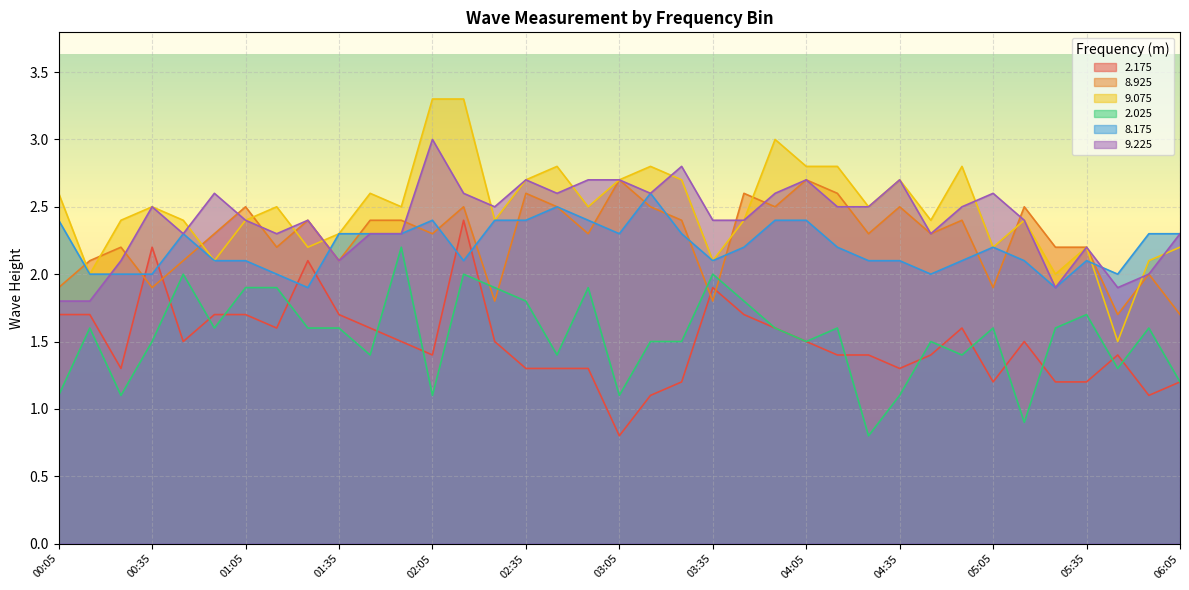

At which category does 8.925 reach its first local valley?

00:35